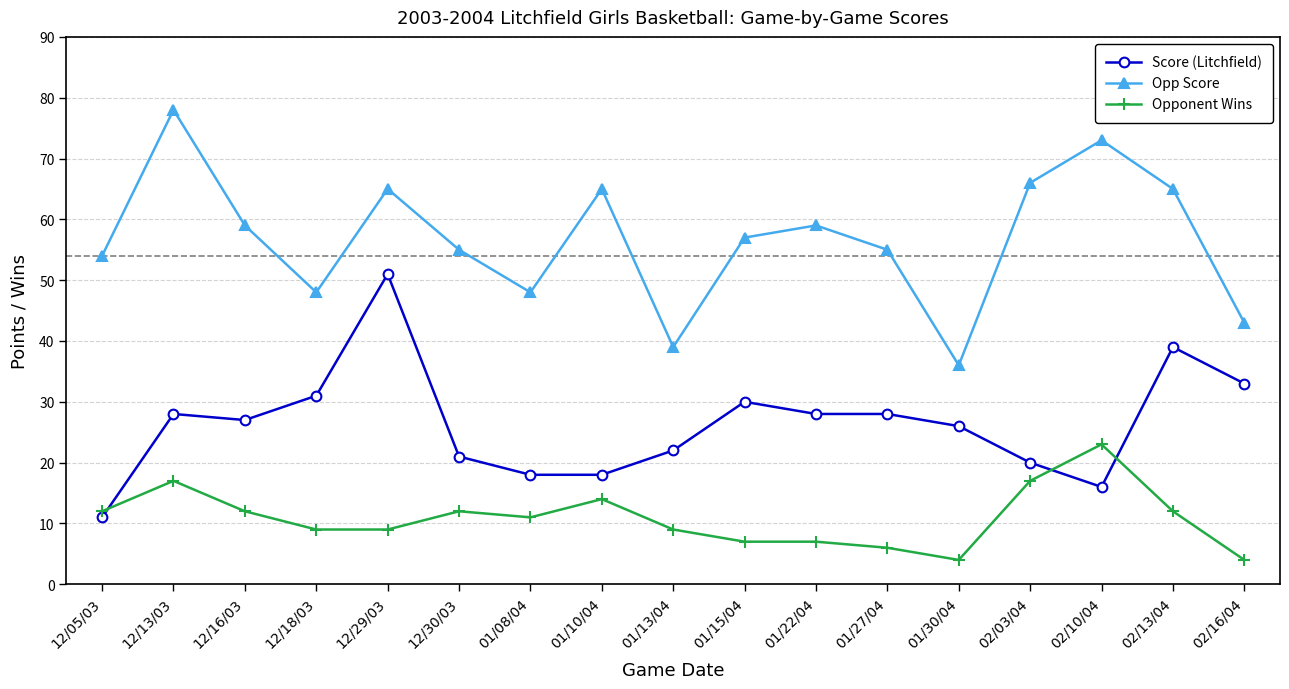

Is it true that Score (Litchfield) equals 26 at 01/30/04?

True